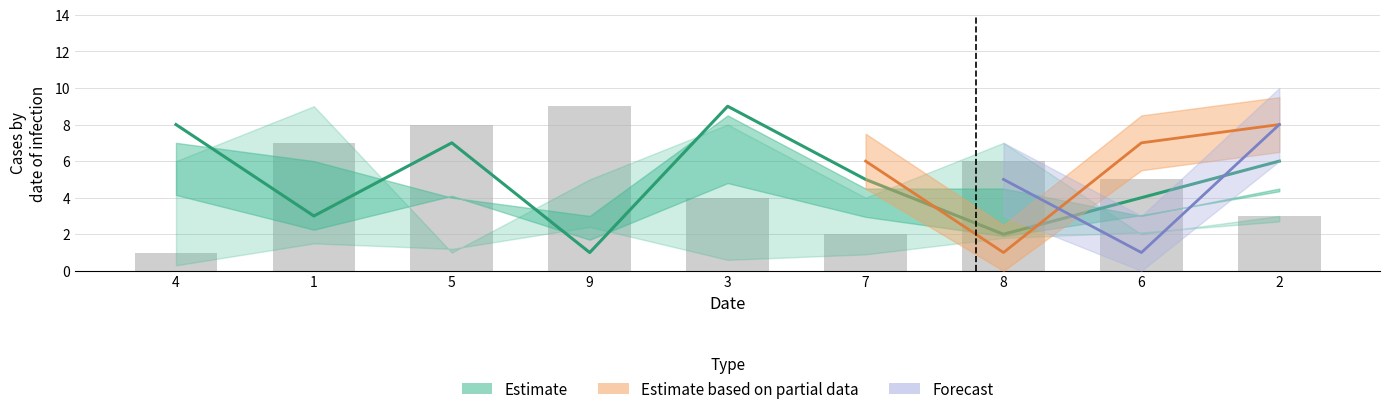

Where is the data nearest to the value 5?

7